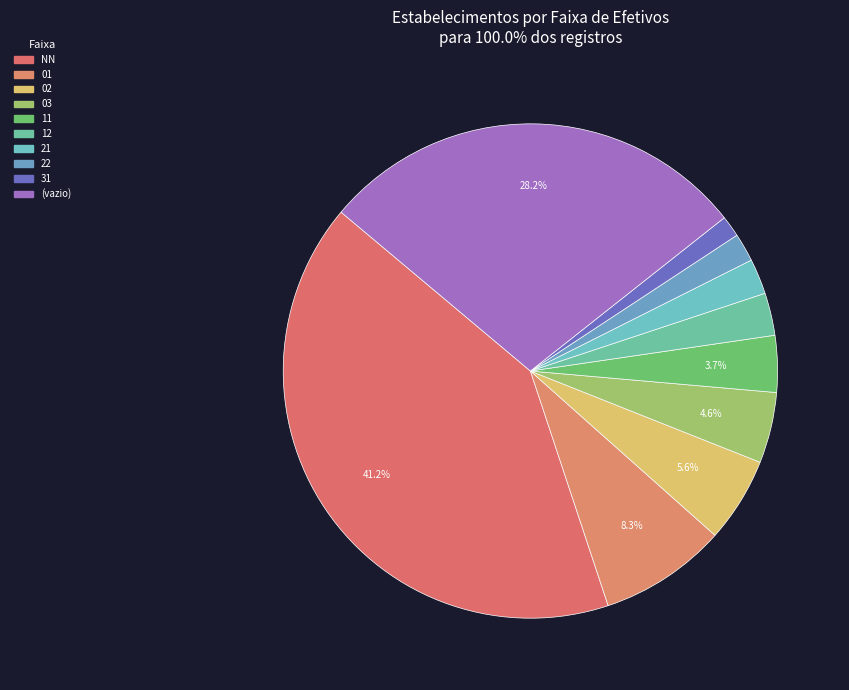

How many segments does this pie chart have?

10